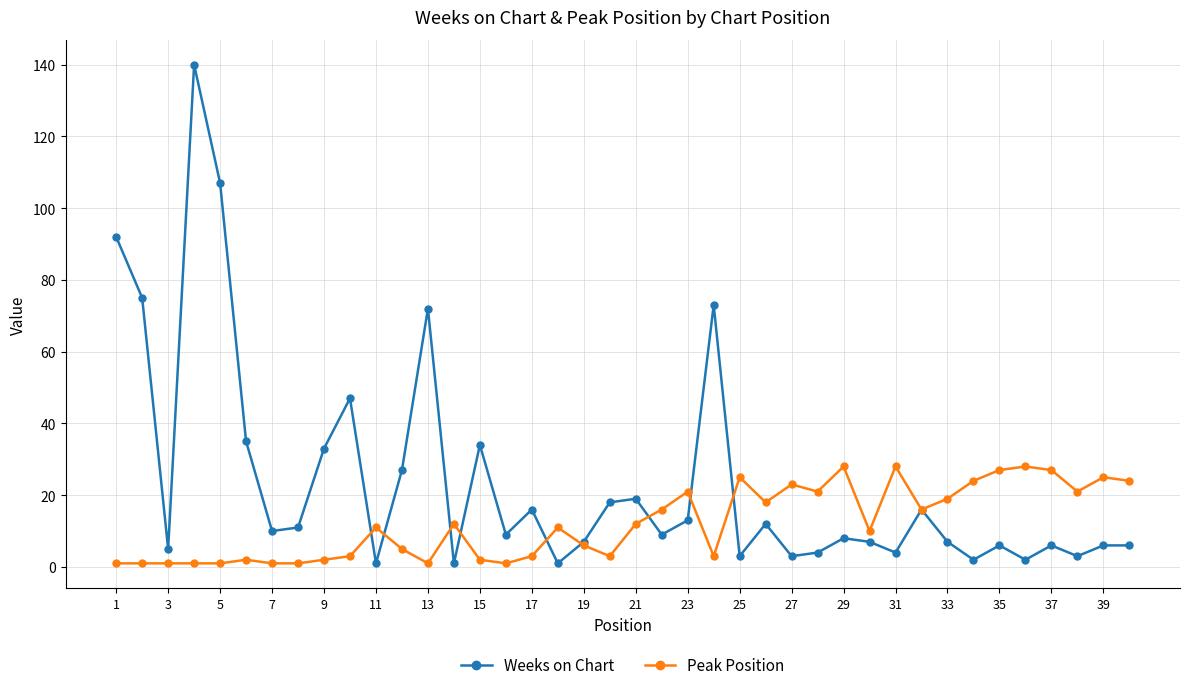

Reading left to right, transcribe all the data shown in this chart.

Weeks on Chart: 92	75	5	140	107	35	10	11	33	47	1	27	72	1	34	9	16	1	7	18	19	9	13	73	3	12	3	4	8	7	4	16	7	2	6	2	6	3	6	6
Peak Position: 1	1	1	1	1	2	1	1	2	3	11	5	1	12	2	1	3	11	6	3	12	16	21	3	25	18	23	21	28	10	28	16	19	24	27	28	27	21	25	24